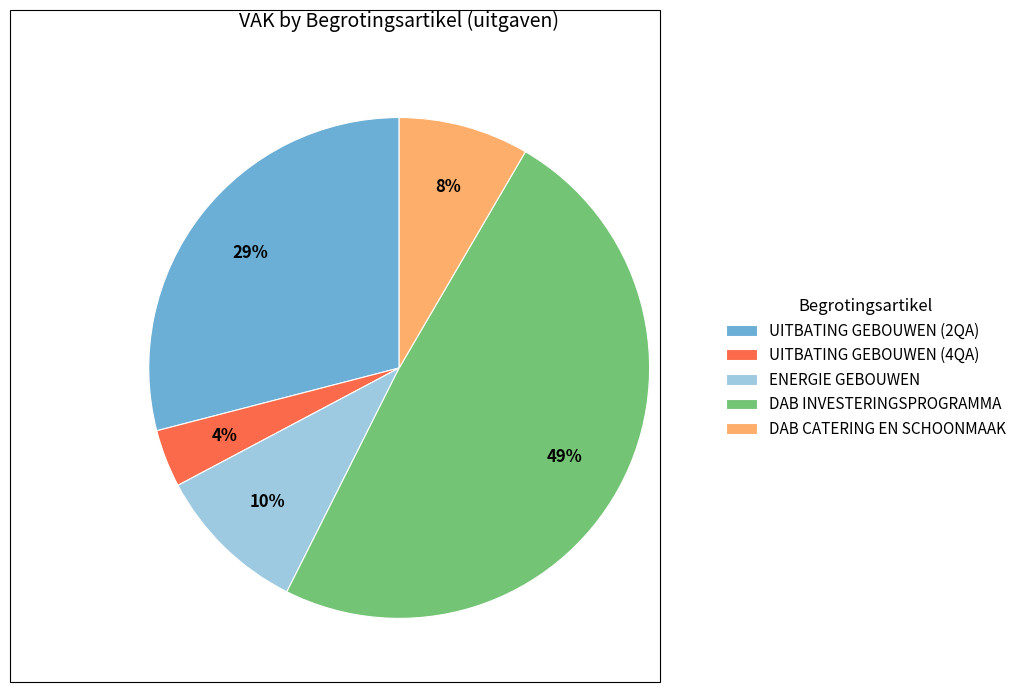

How many slices are in this pie chart?

5